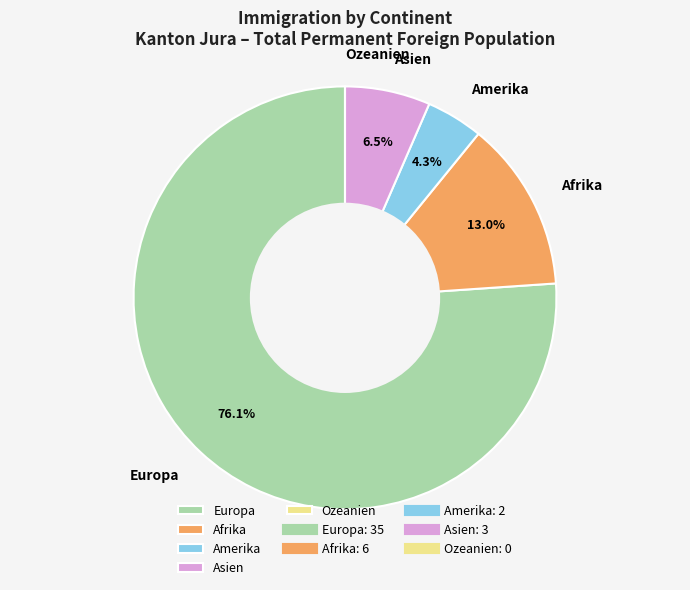

Which slice is the largest?

Europa